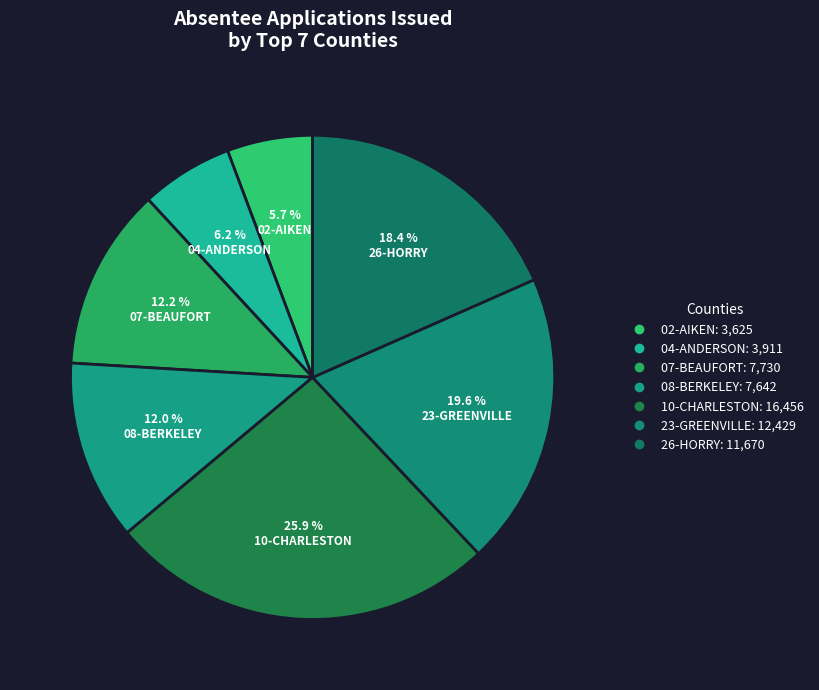

To the nearest percent, what is the combined percentage of 23-GREENVILLE and 07-BEAUFORT?

32%